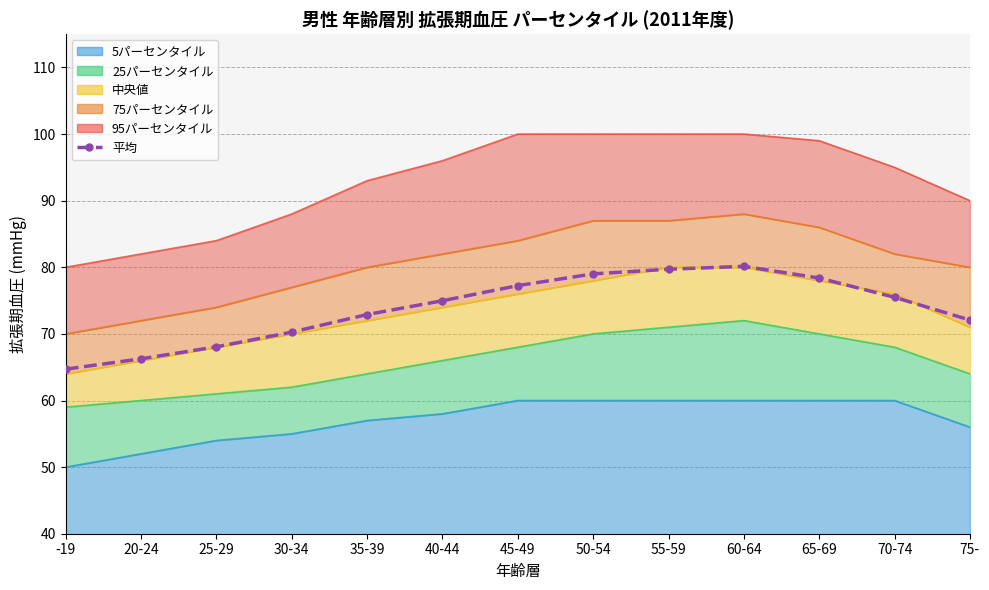

Rank the categories by value from highest to lowest.

60-64, 55-59, 50-54, 65-69, 45-49, 70-74, 40-44, 35-39, 75-, 30-34, 25-29, 20-24, -19